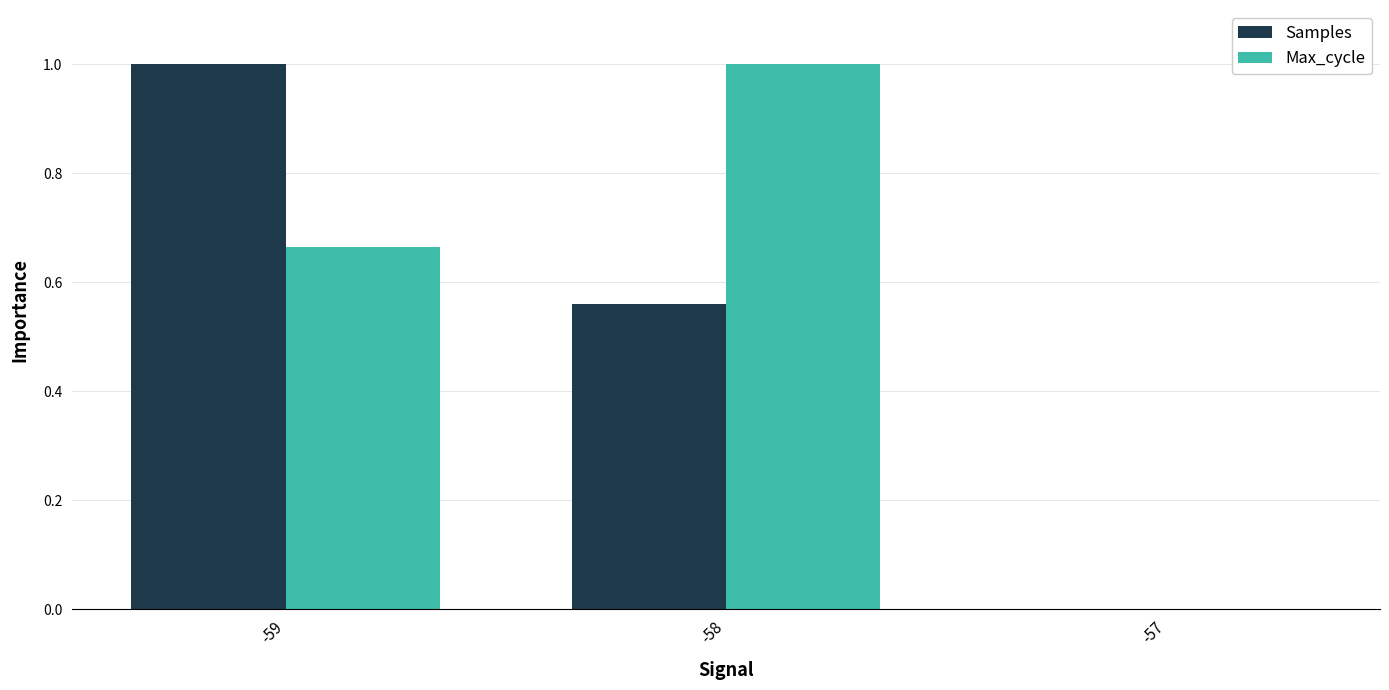

What is the maximum value for Samples?

1.0